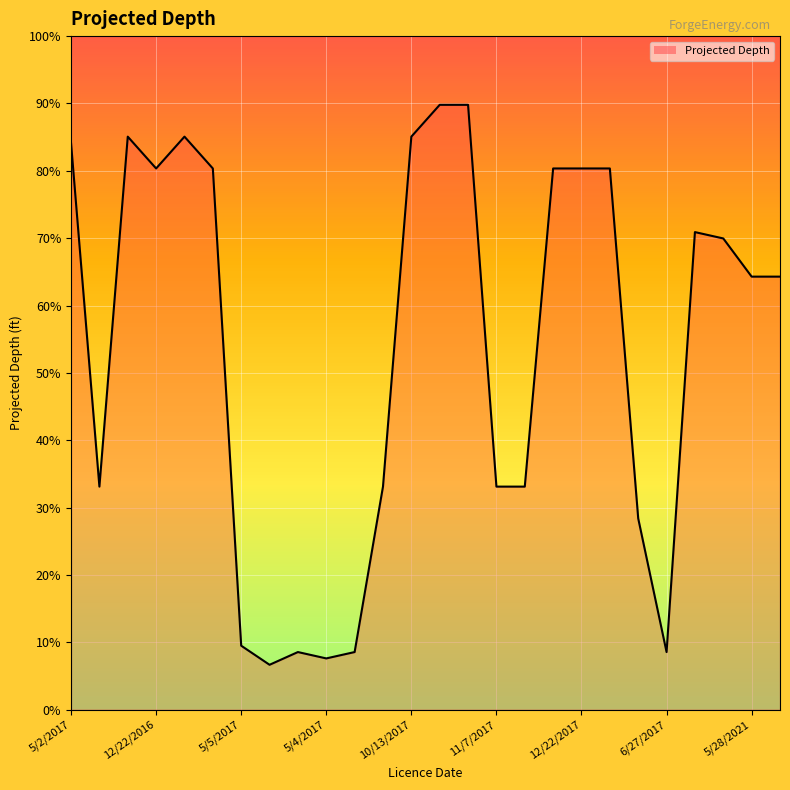

How many interior local peaks (higher than both neighbors) does the data have?

4